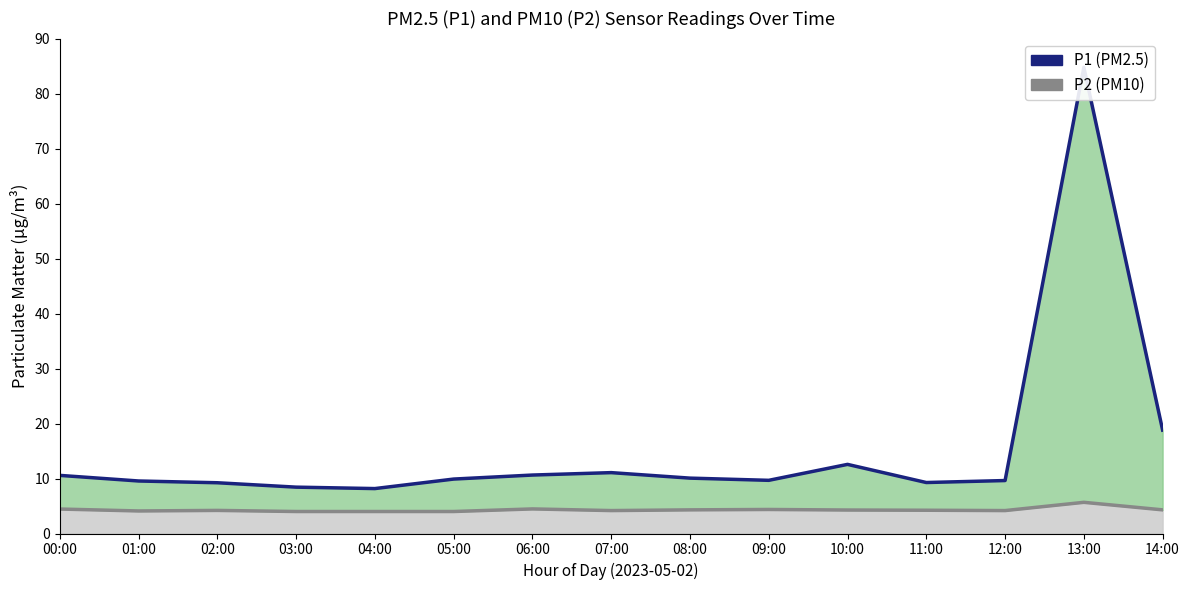

Rank the series by their average value, from lowest to highest.

P2 (PM10), P1 (PM2.5)